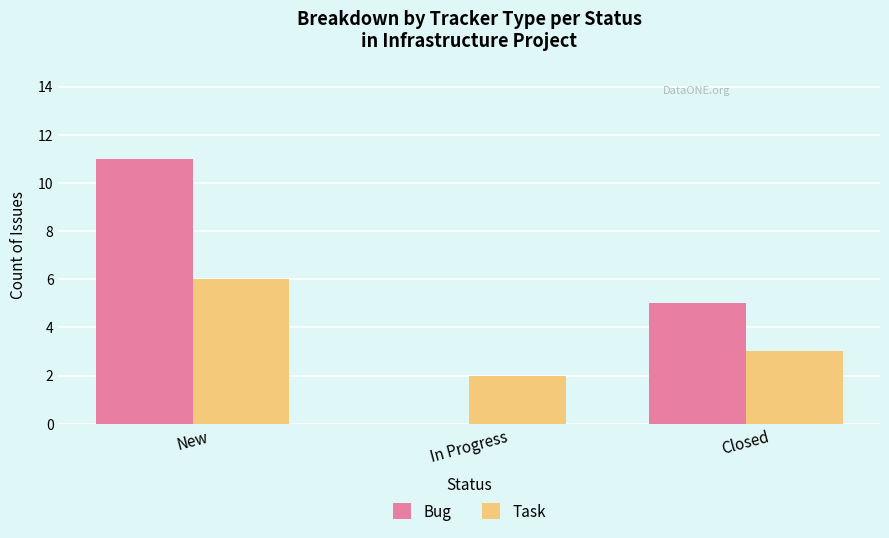

What is the highest value of the Bug series?

11